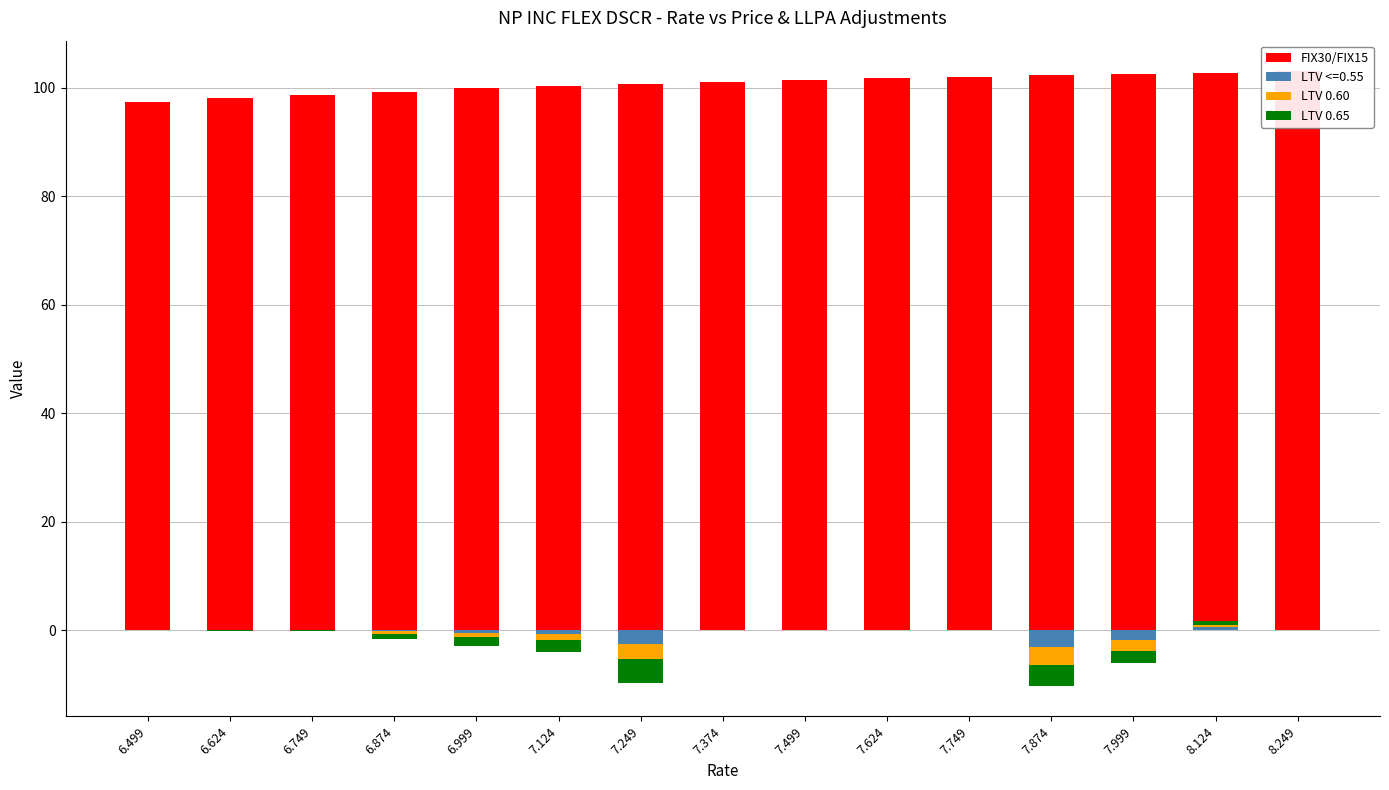

Rank the series at 6.624 from highest to lowest value.

FIX30/FIX15, LTV 0.60, LTV 0.65